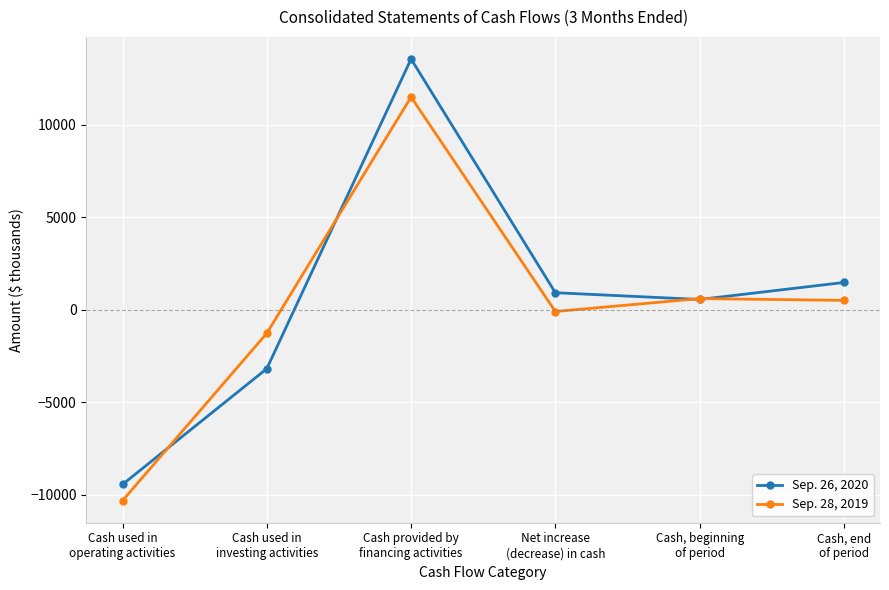

In Sep. 28, 2019, how many points are higher than both neighbors (excluding endpoints)?

2